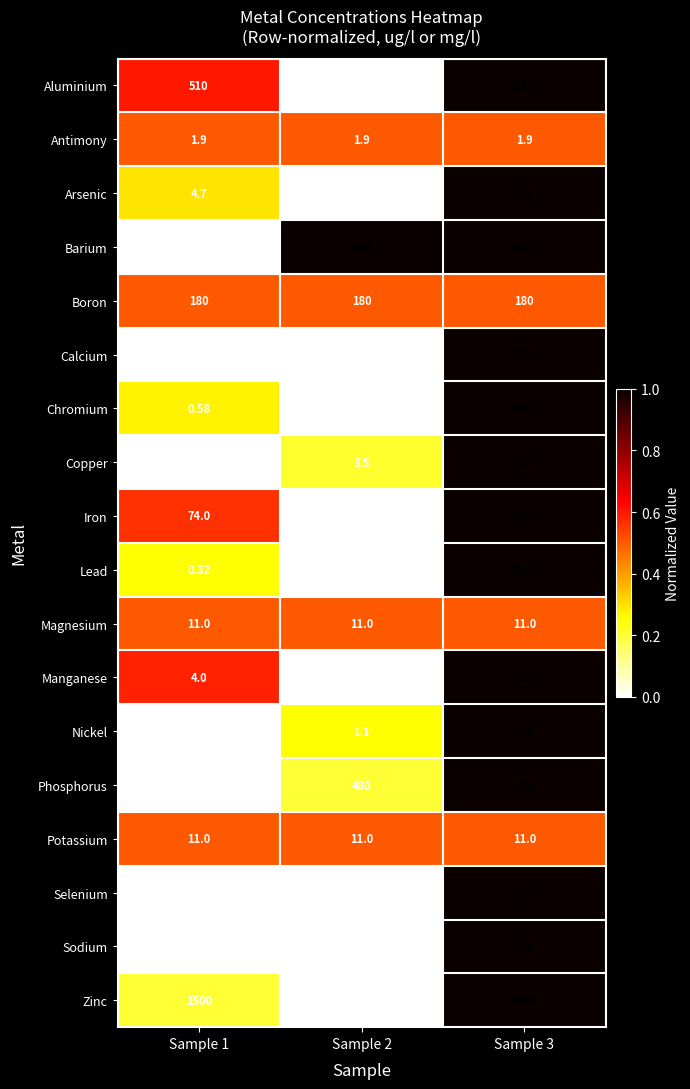

Is the value of Potassium at Sample 2 greater than the value of Sodium at Sample 1?

No